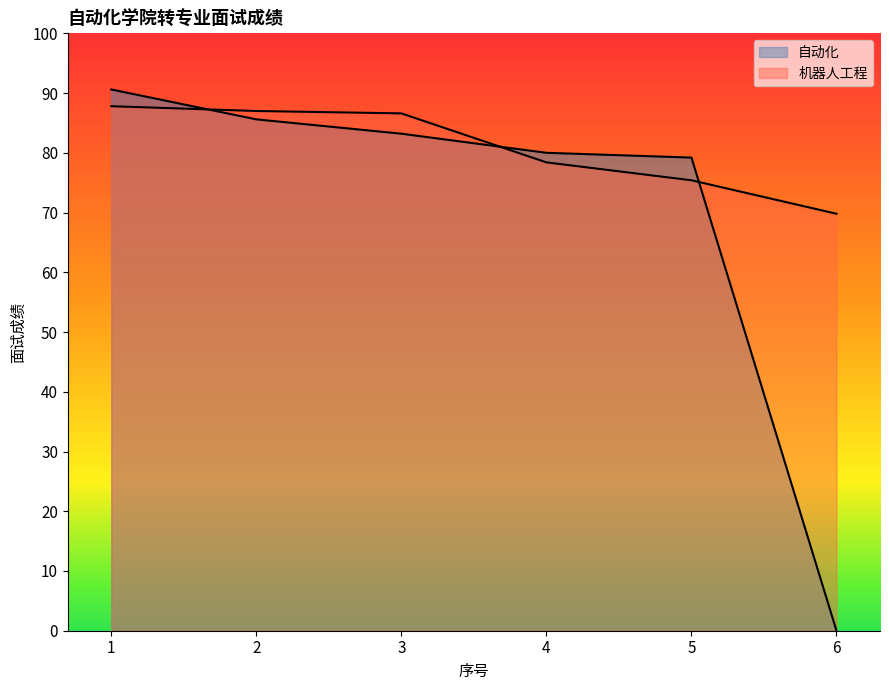

The 自动化 series shows 83.2 at 3. True or false?

True